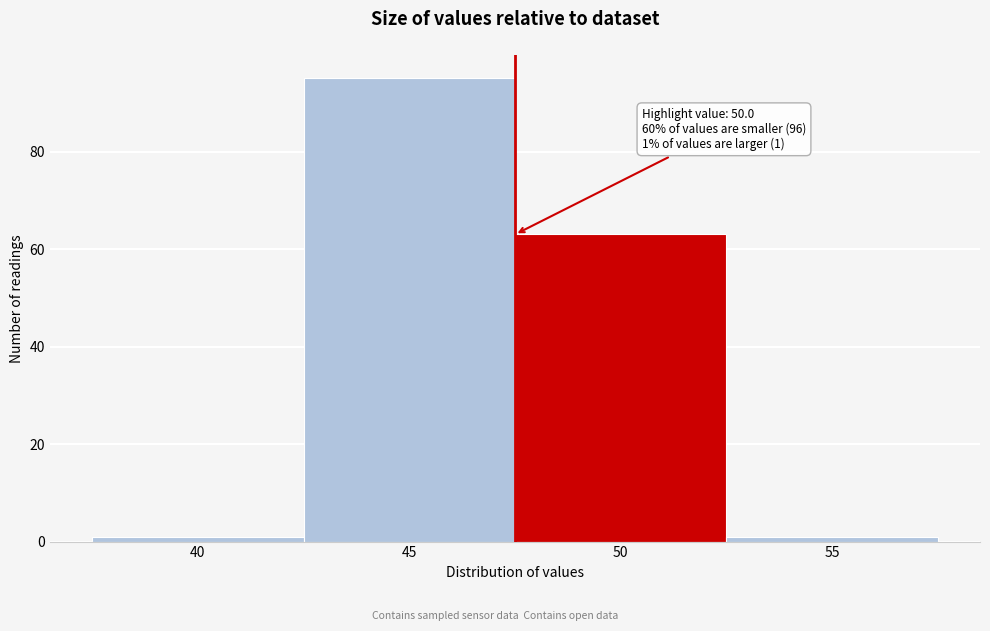

Reading left to right, list all the values displayed in this chart.

1	95	63	1